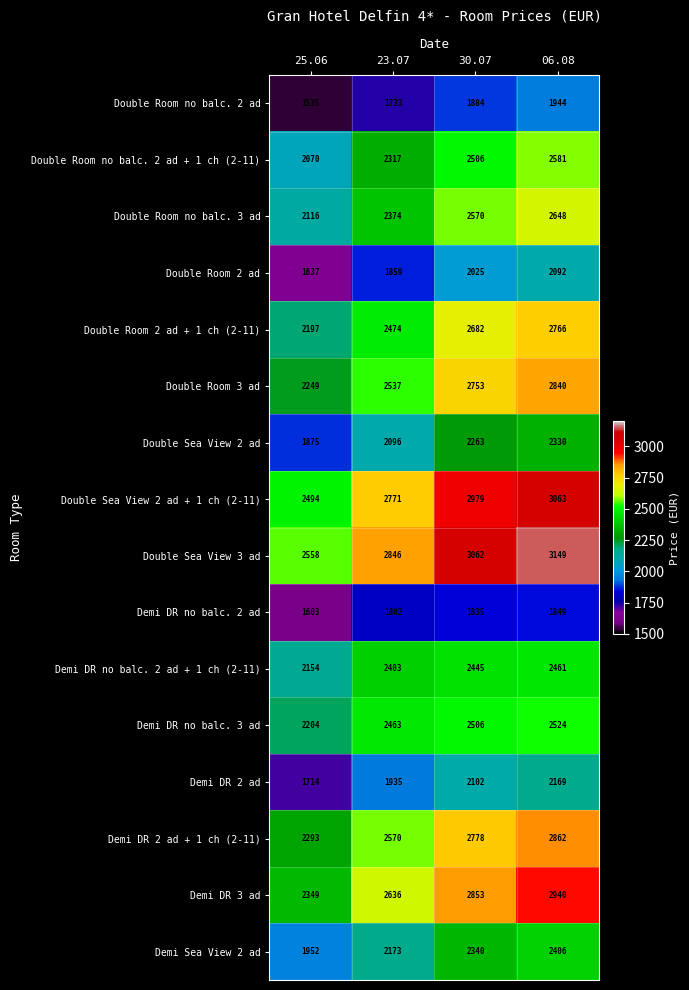

What value does the Demi DR no balc. 2 ad series have at 06.08, to the nearest 50?

1850